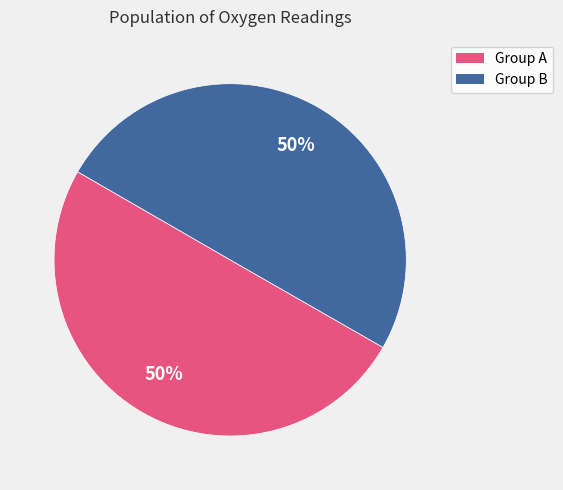

To the nearest percent, what is the average slice percentage?

50%